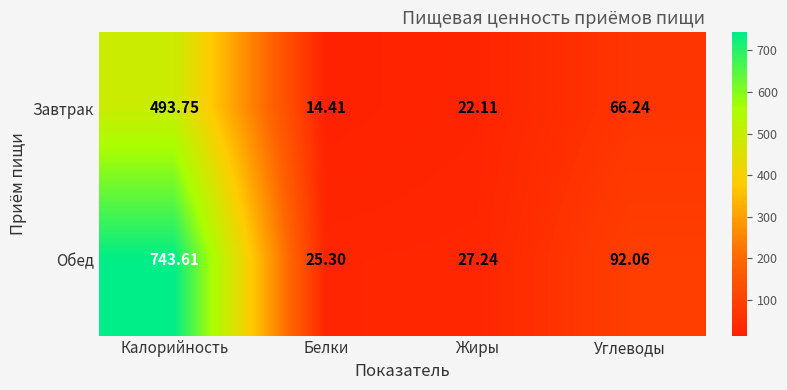

Is the value of Обед at Жиры greater than the value of Завтрак at Белки?

Yes